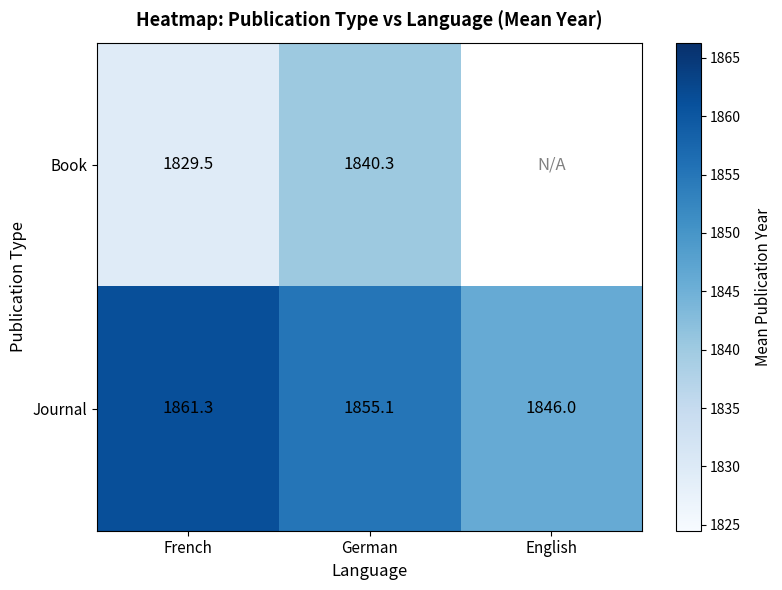

Count the number of categories in the chart.

3